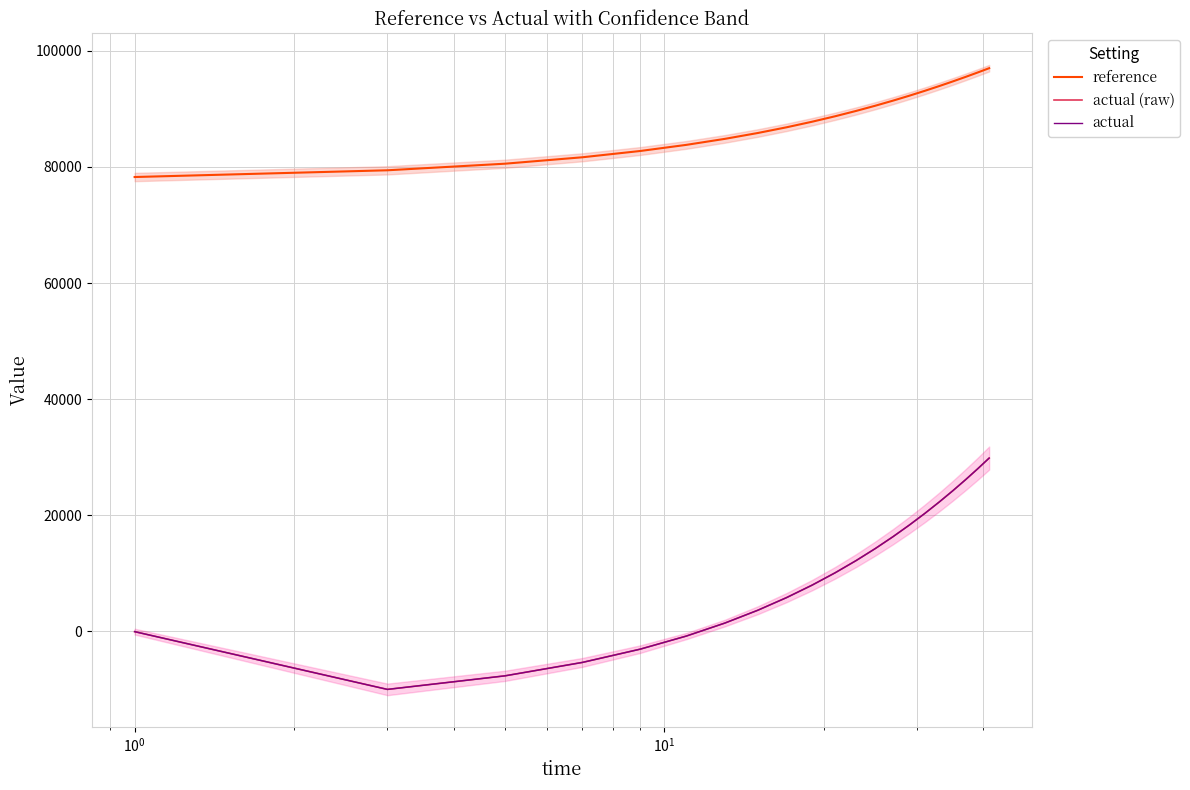

Reading left to right, list all the values displayed in this chart.

reference: 78273.0	79433.1	80566.4	81673.9	82755.6	83812.6	84844.6	85853.1	86837.9	87800.1	88739.8	89657.5	90554.1	91429.7	92284.9	93120.2	93936.3	94733.6	95512.7	96273.8	97017.4
actual (raw): -26.0	-9974.8	-7639.0	-5328.3	-3043.1	-783.7	1449.5	3656.2	5836.3	7989.5	10115.6	12214.5	14286.0	16330.0	18346.5	20335.4	22296.6	24230.3	26136.3	28014.7	29865.7
actual: -26.0	-9974.8	-7639.0	-5328.3	-3043.1	-783.7	1449.5	3656.2	5836.3	7989.5	10115.6	12214.5	14286.0	16330.0	18346.5	20335.4	22296.6	24230.3	26136.3	28014.7	29865.7